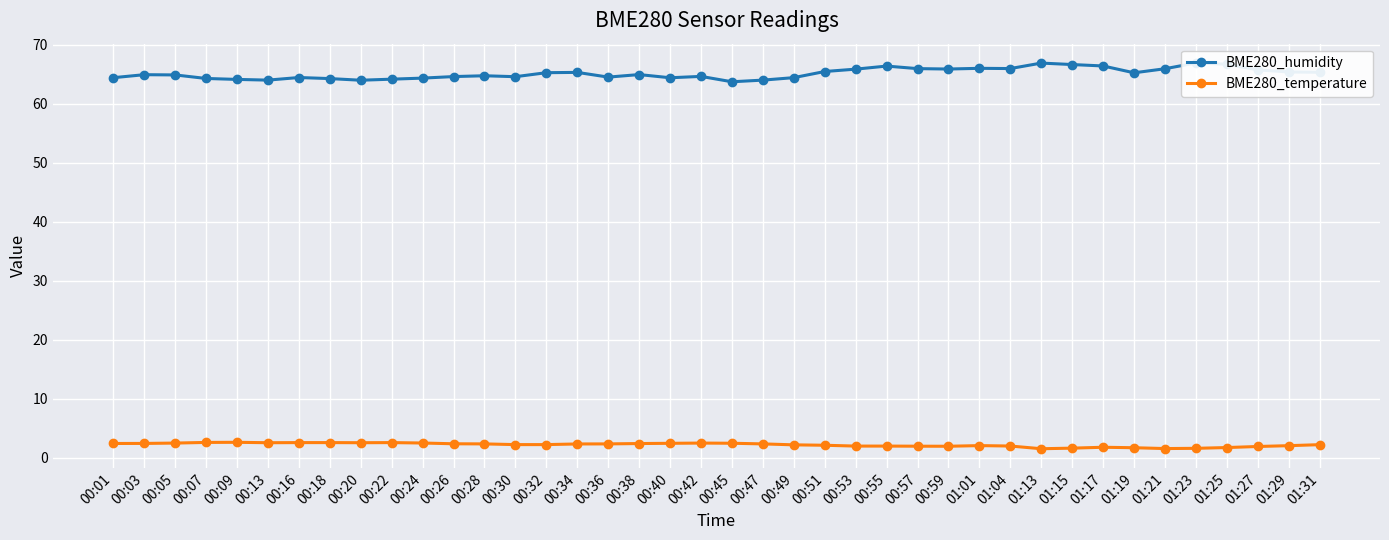

At which category does BME280_temperature reach its first local valley?

00:13